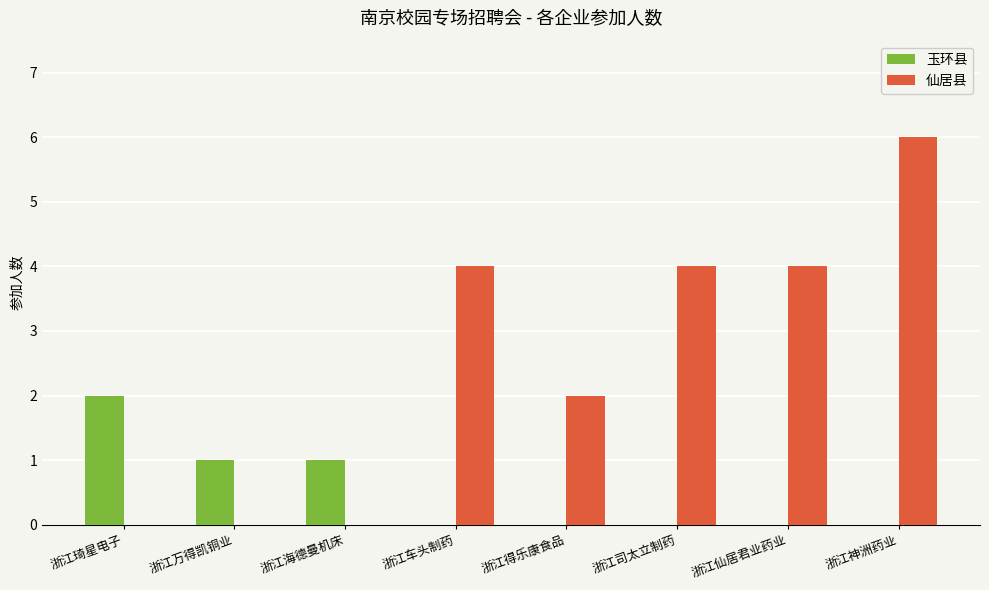

How many 仙居县 values are between 0 and 4?

7